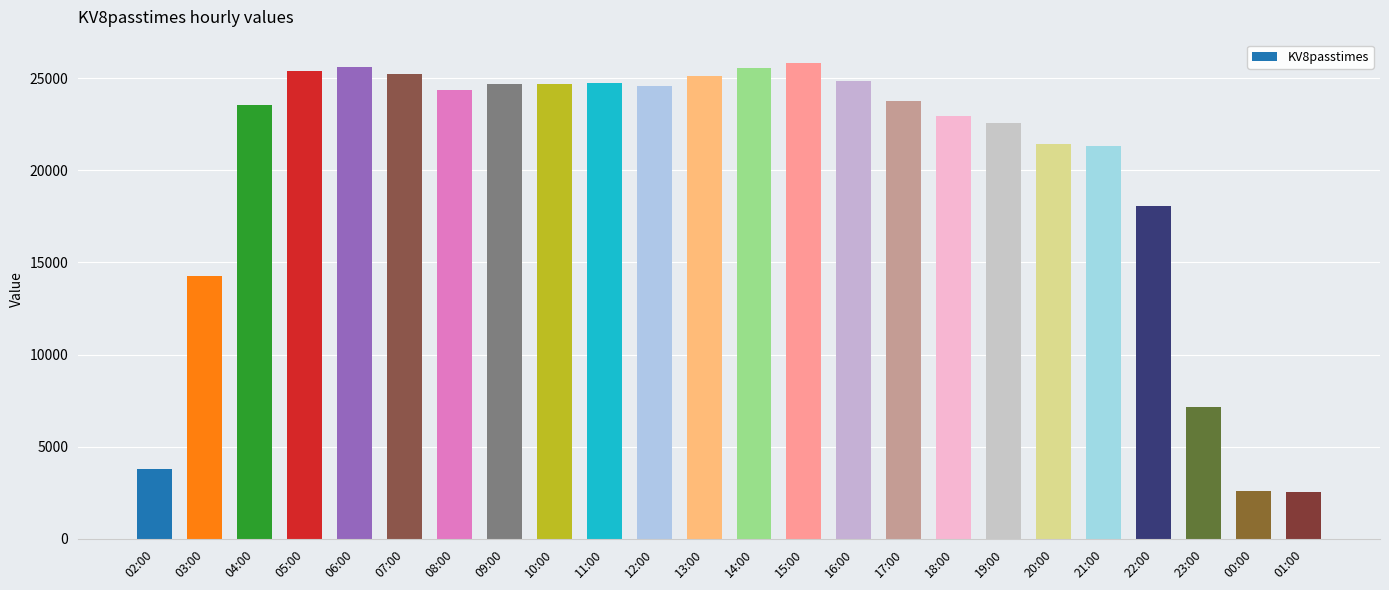

What is the smallest value displayed?

2570